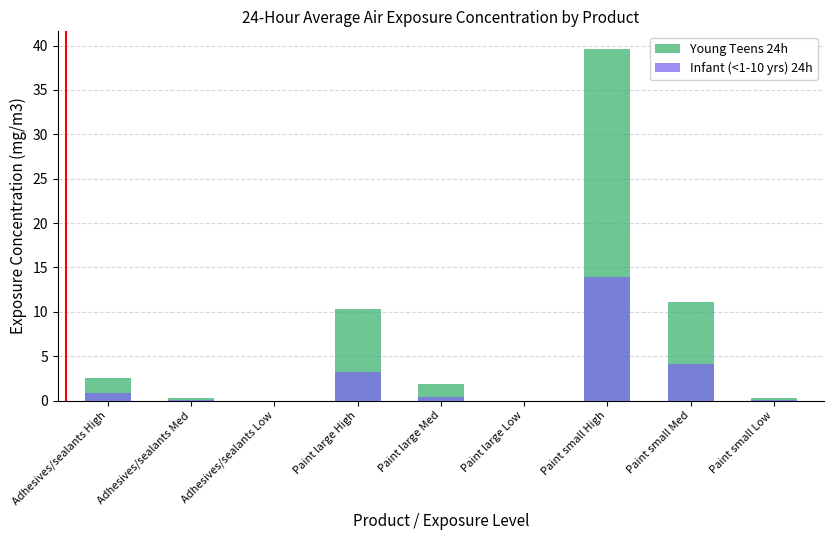

What is the label of the 8th bar from the right?

Adhesives/sealants Med